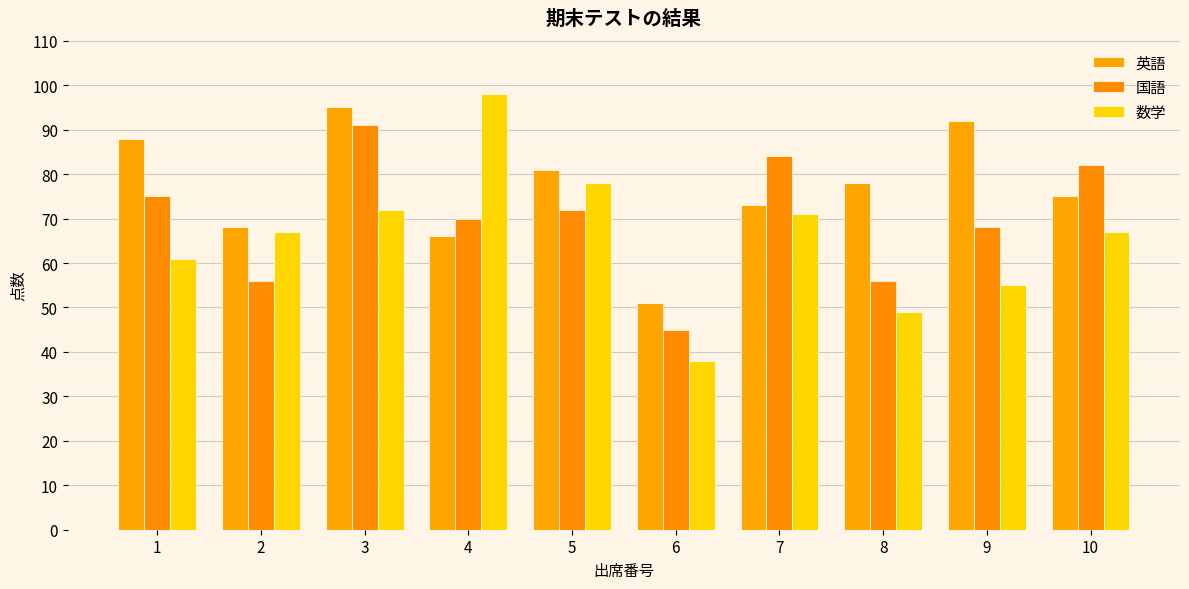

Is it true that 英語 equals 81 at 5?

True